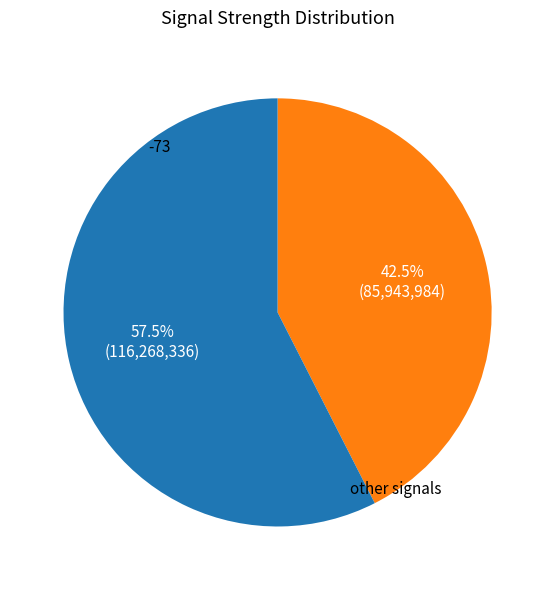

Is there a majority slice in this chart?

Yes